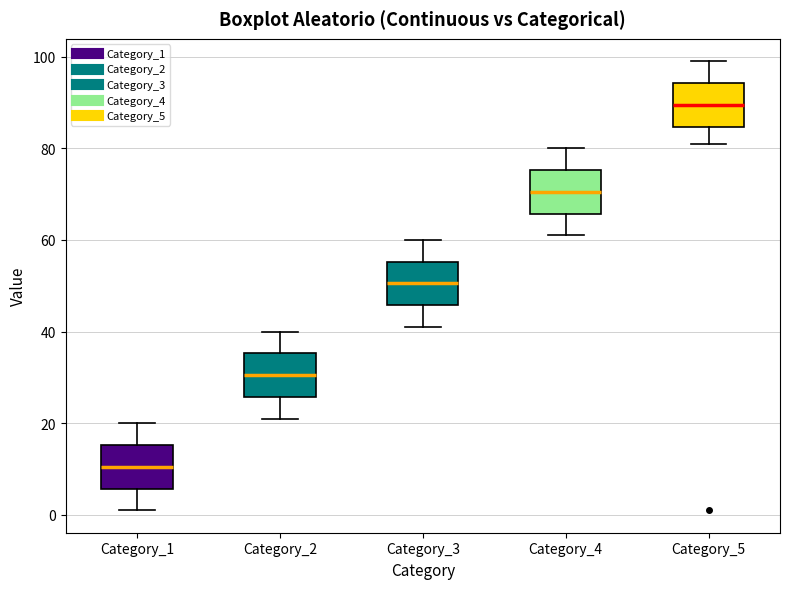

Reading left to right, read every box against the y-axis: the position of its median line, the range the box covers, and the ends of its whiskers. The values are not printed on the chart, so give them approximately, as read against the axis.

Category_1: median 10, box 6 to 16, whiskers 2 to 20
Category_2: median 30, box 26 to 36, whiskers 22 to 40
Category_3: median 50, box 46 to 56, whiskers 42 to 60
Category_4: median 70, box 66 to 76, whiskers 62 to 80
Category_5: median 90, box 84 to 94, whiskers 82 to 100